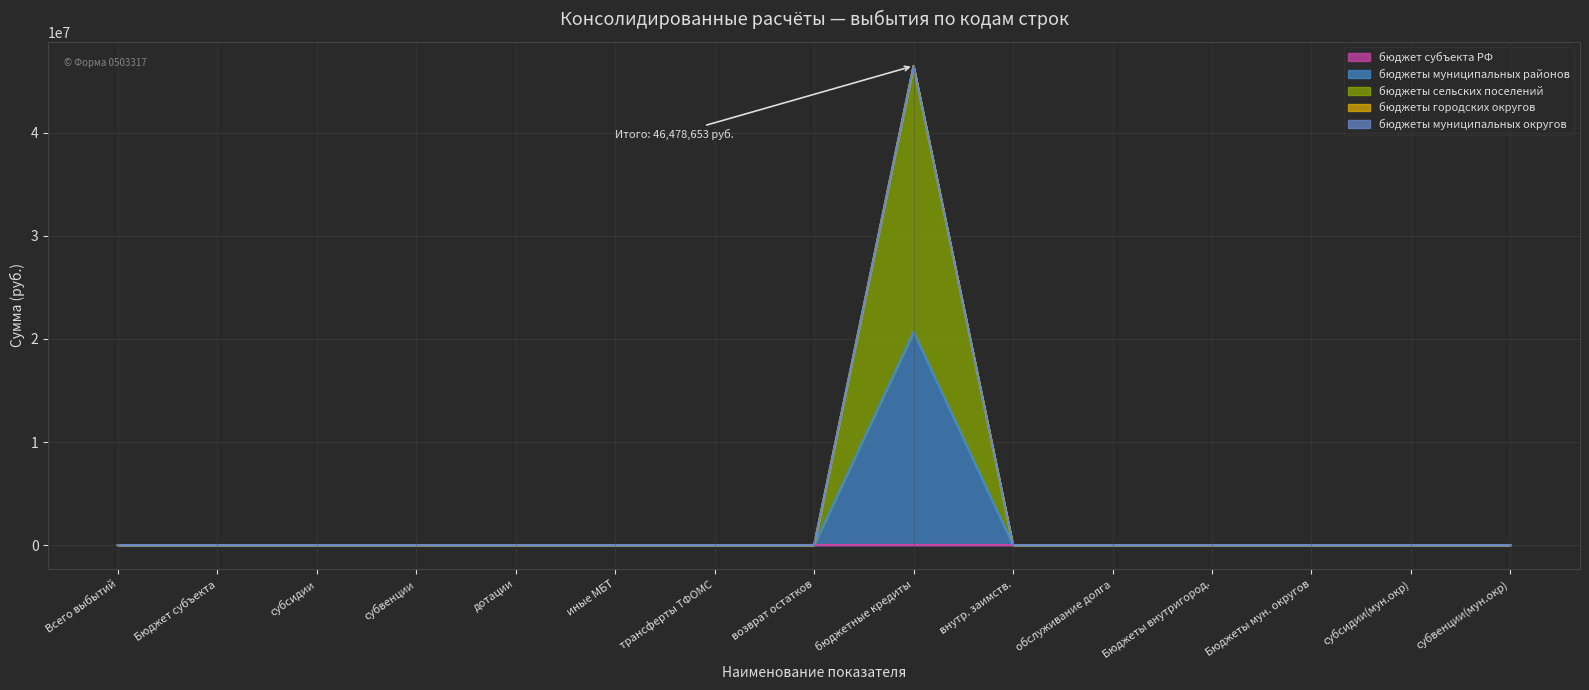

Which series has the widest spread of values?

бюджеты сельских поселений